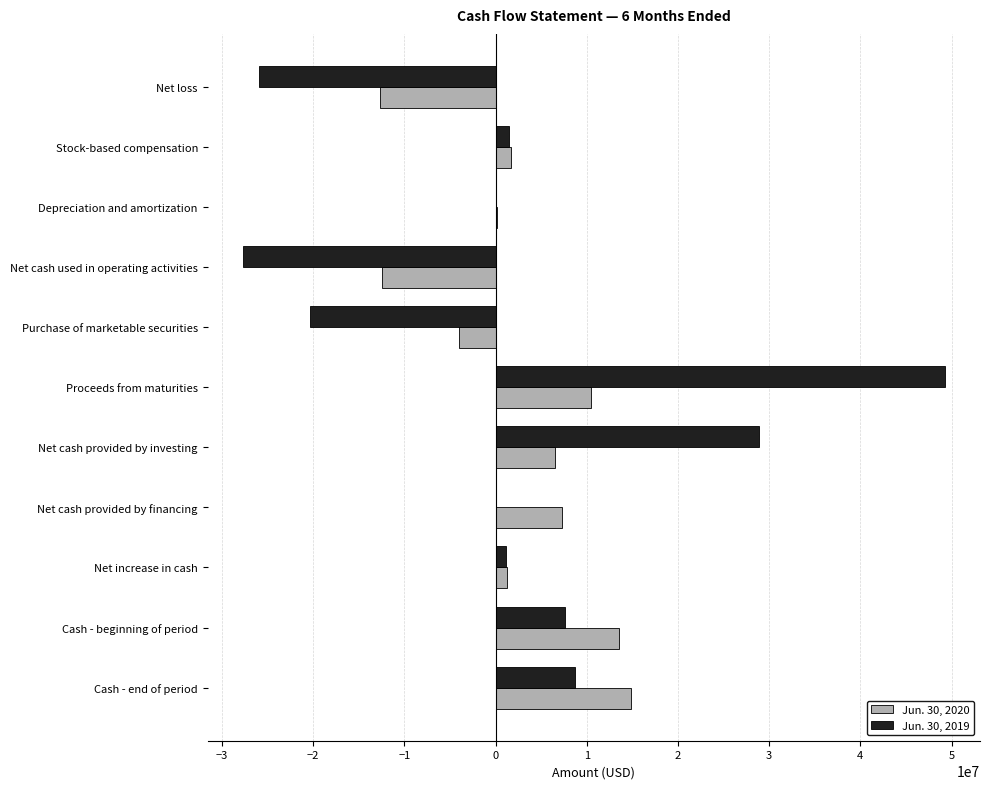

At which label does Jun. 30, 2019 reach its peak?

Proceeds from maturities